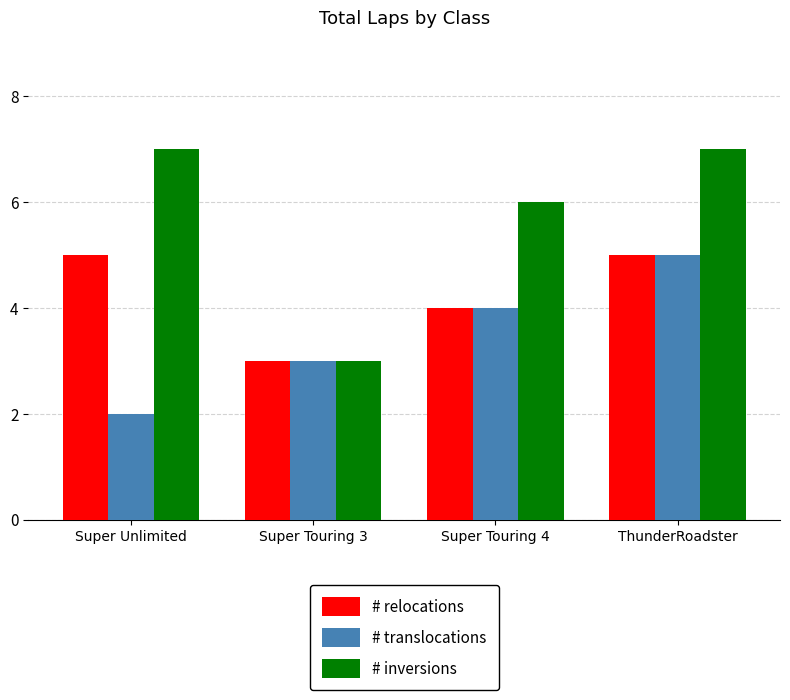

Are the bars horizontal?

No